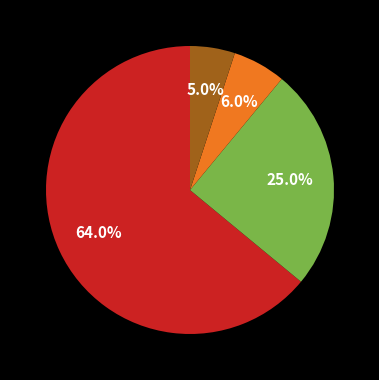

Count the number of slices in the pie.

4